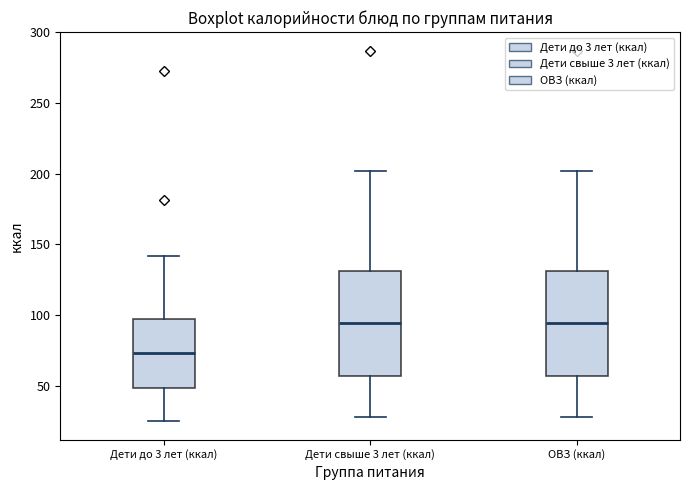

Where is the upper edge of the box for Дети свыше 3 лет (ккал) on the y-axis? The values are not printed on the chart, so give them approximately, as read against the axis.

130